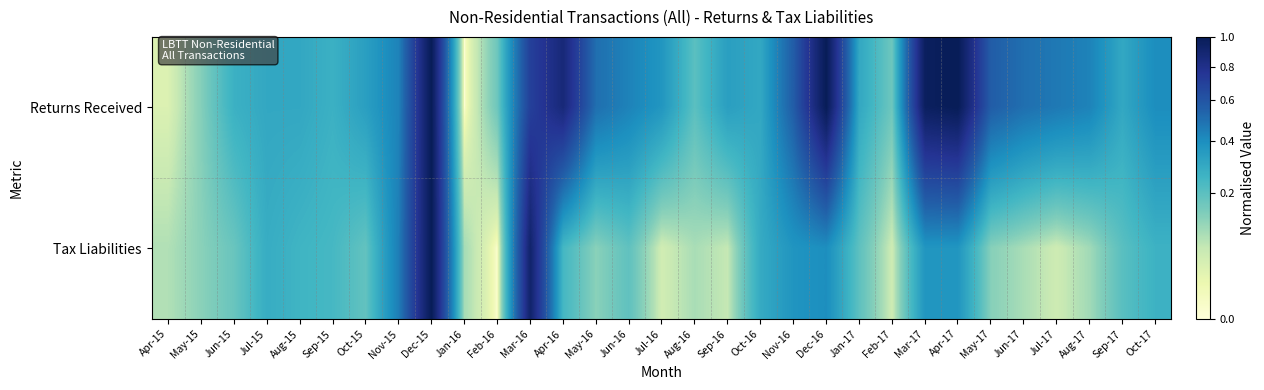

How many categories are shown in the chart?

31